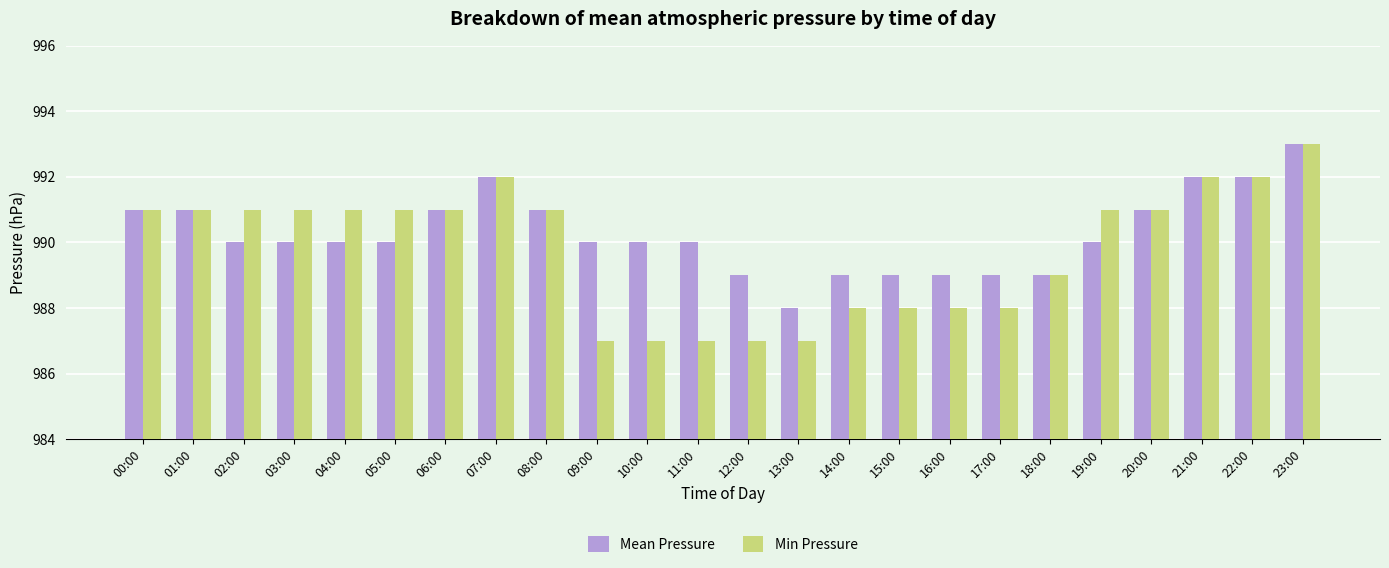

How many distinct data groups are displayed?

2